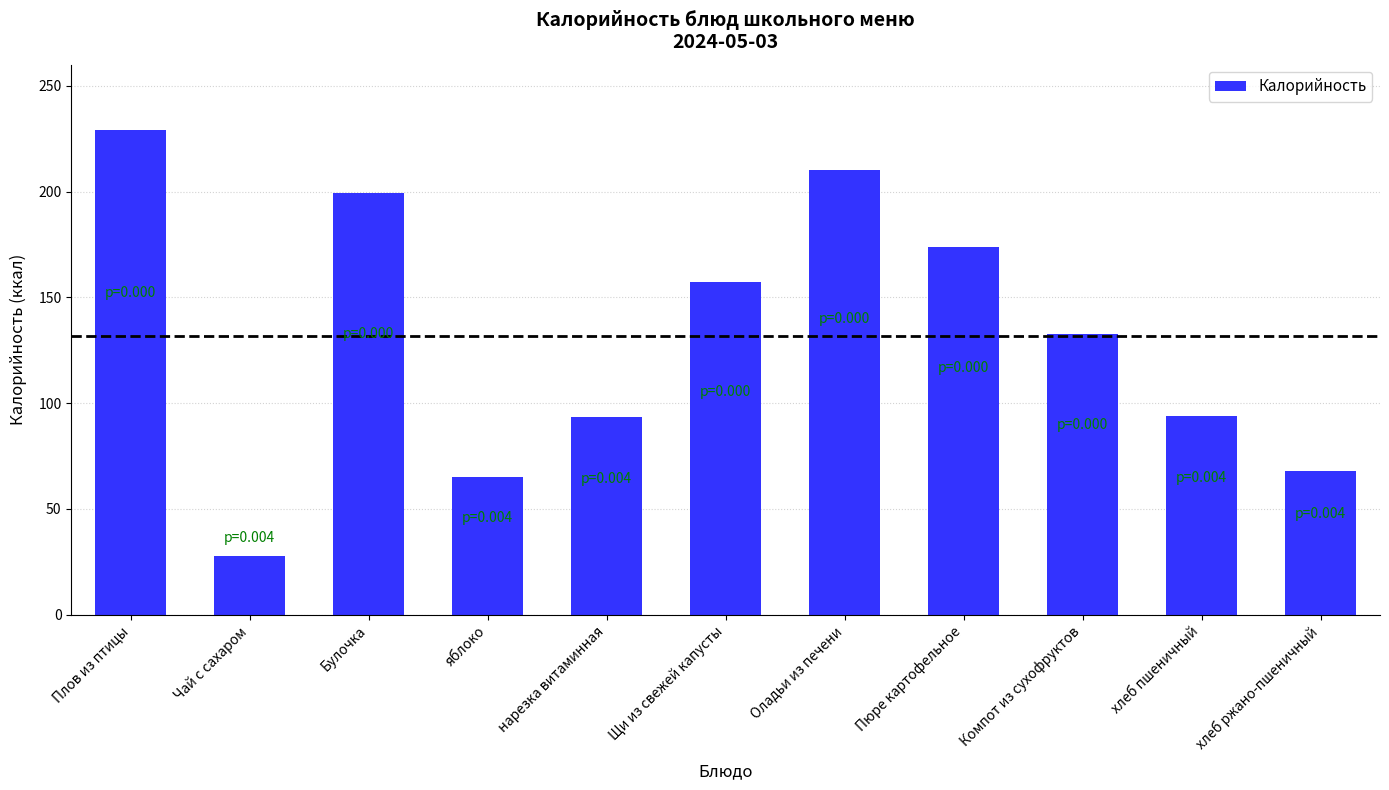

At which category does the chart reach its peak across all series?

Плов из птицы